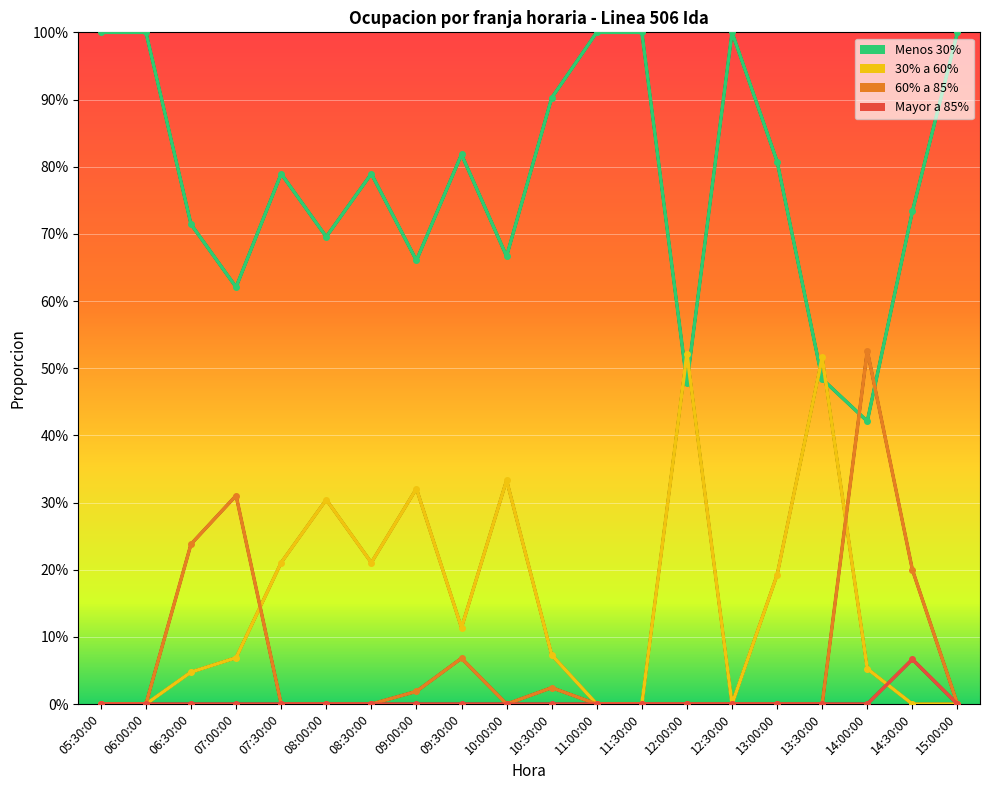

Which has a higher value, 12:00:00 or 09:00:00?

09:00:00